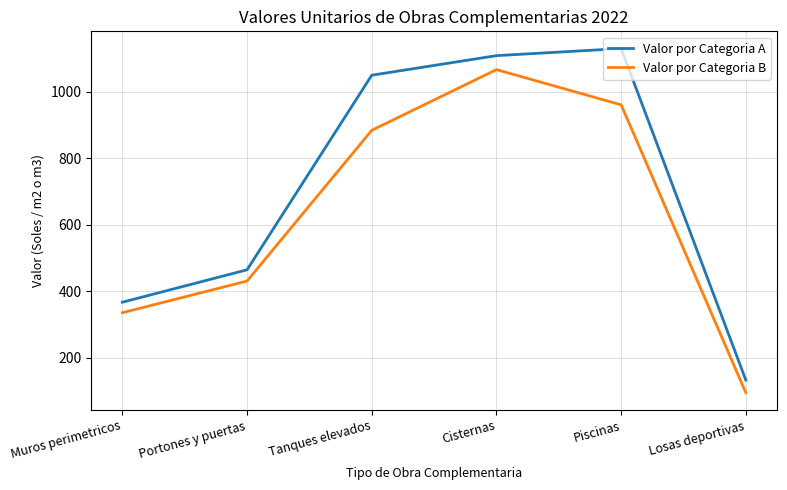

Rank the series by their average value, from highest to lowest.

Valor por Categoria A, Valor por Categoria B